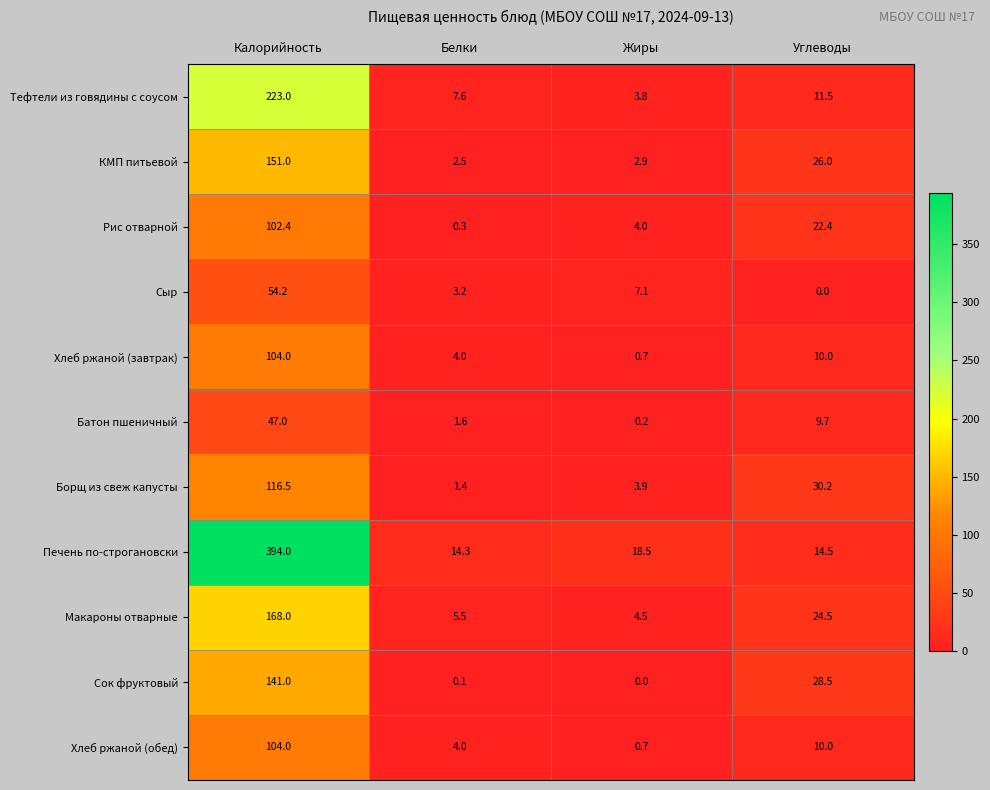

True or false: Хлеб ржаной (завтрак) has a value of 10.0 at Углеводы.

True